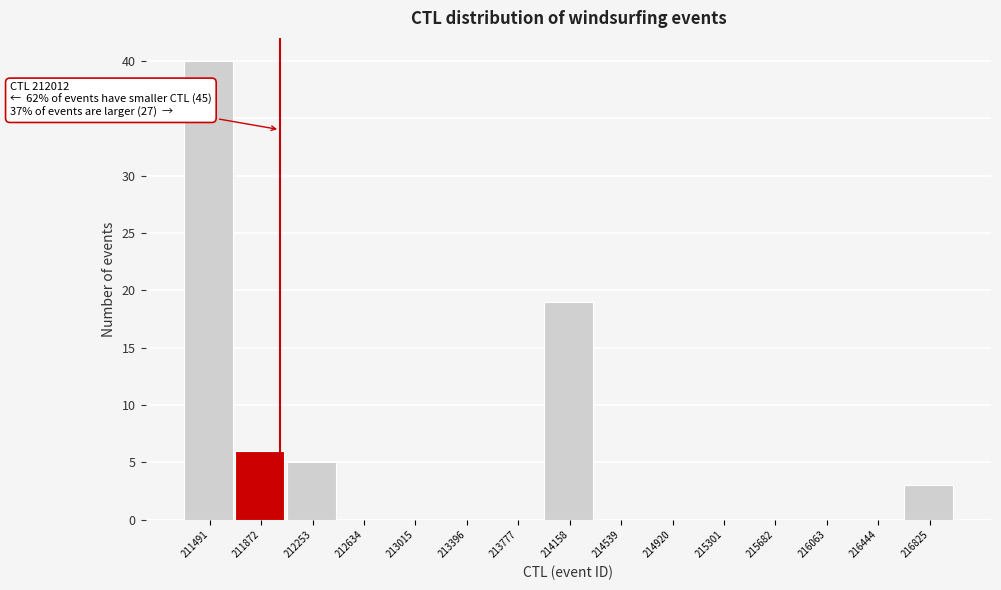

Which range on the x-axis has the tallest bar?

211300 to 211700